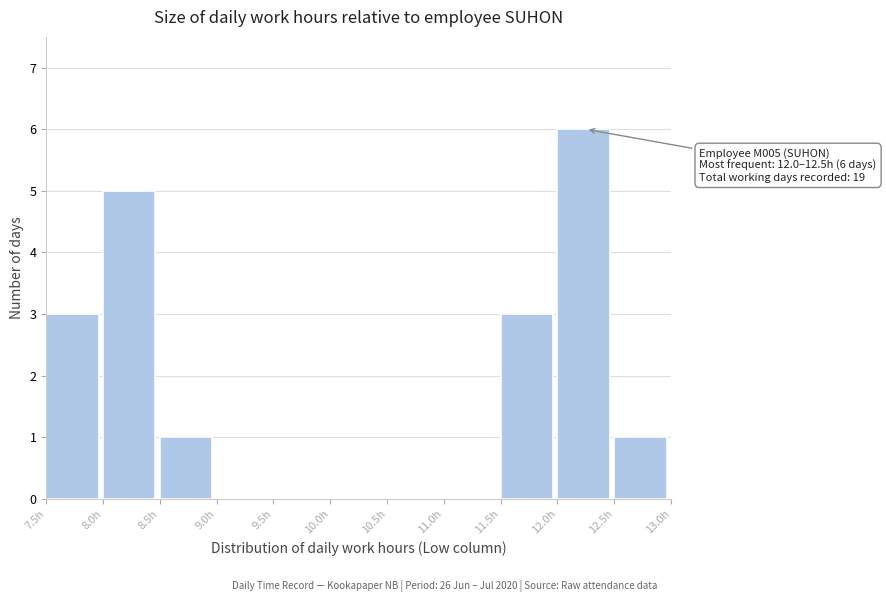

Which range on the x-axis has the tallest bar?

12.0 to 12.5